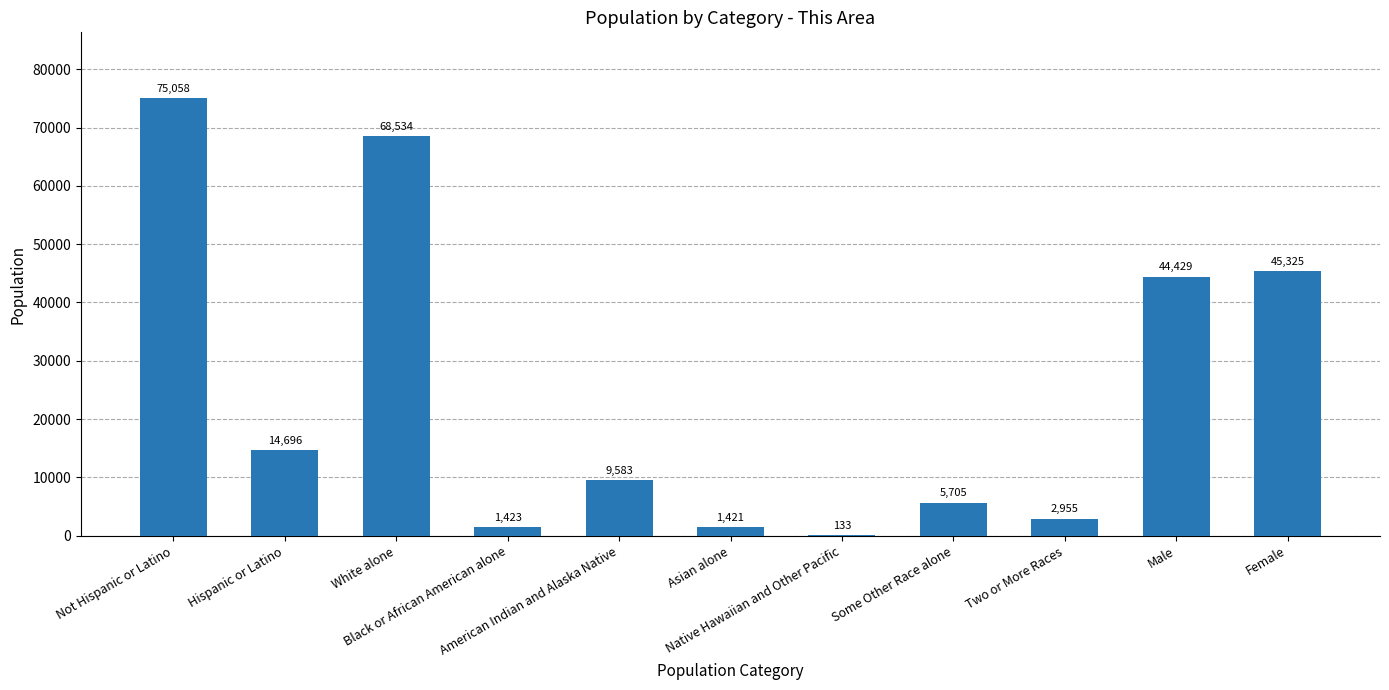

What is the sum of all values?

269262